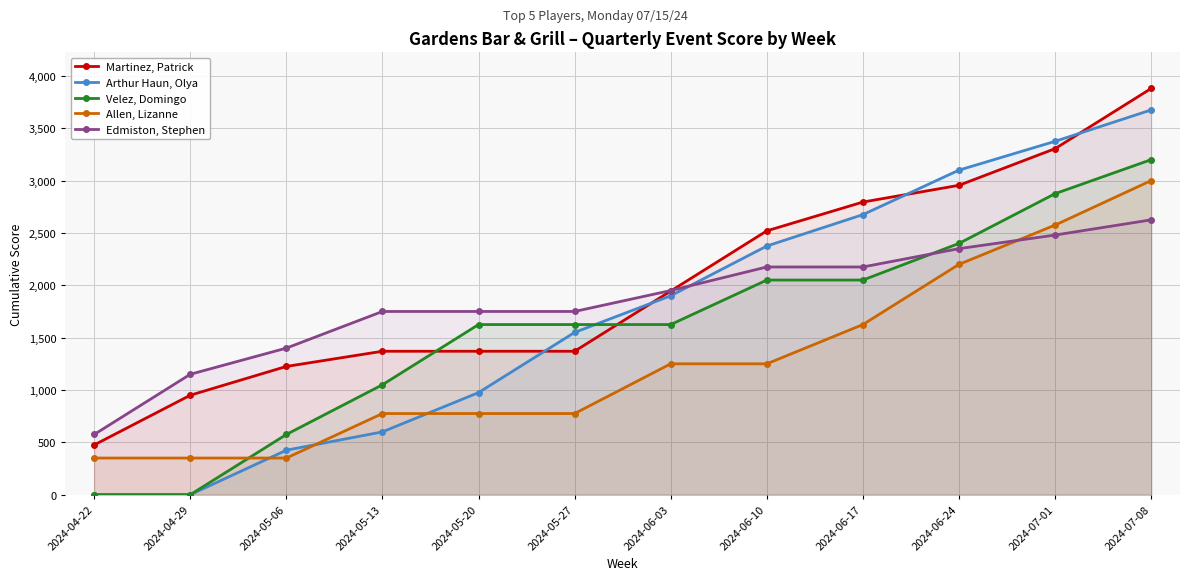

Where is Velez, Domingo nearest to the value 1600?

2024-05-20